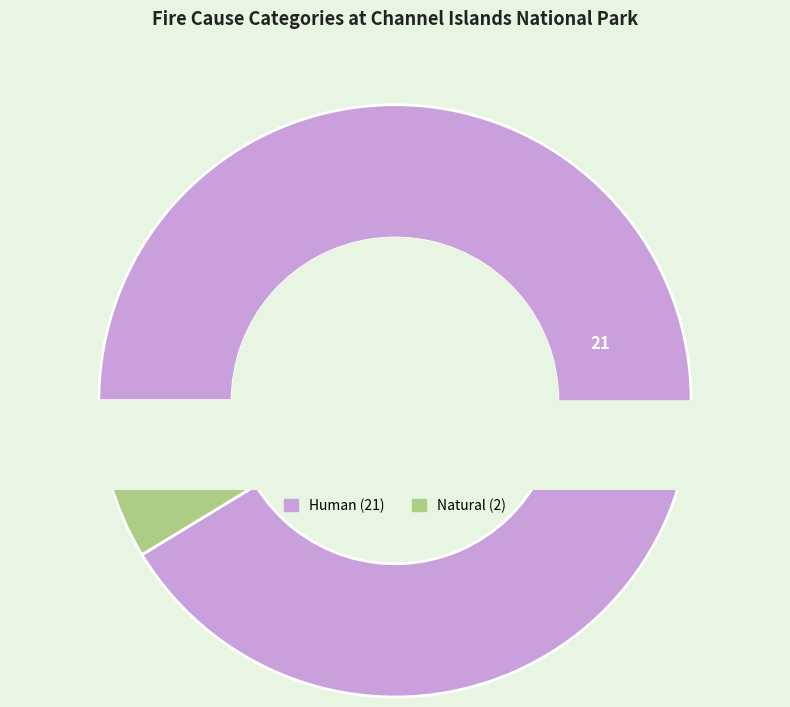

What is the change in value from Human to Natural?

-19